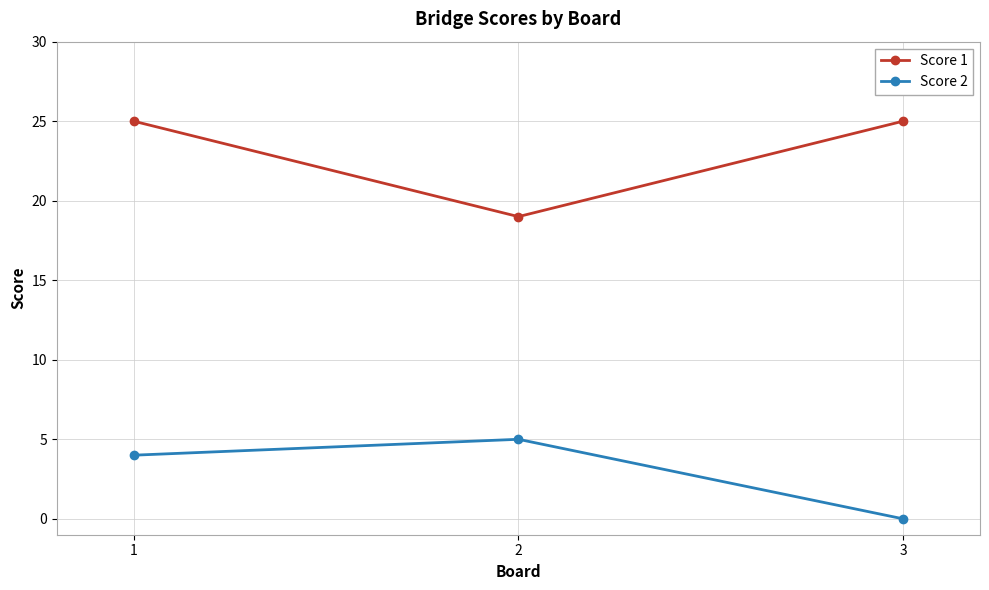

What is the value of the Score 1 point at the 3rd from the left?

25